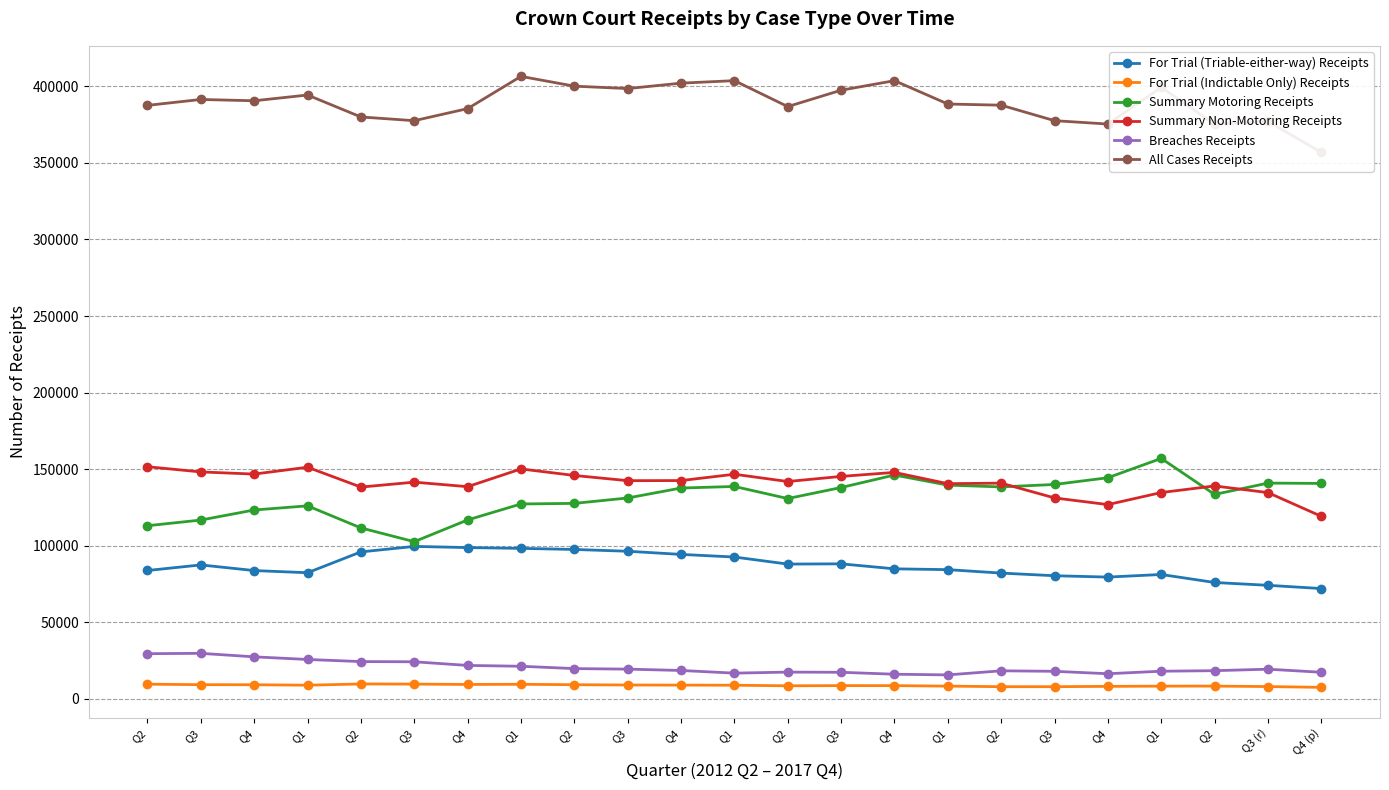

Reading left to right, transcribe all the data shown in this chart.

For Trial (Triable-either-way) Receipts: 83822	87460	83779	82365	95970	99551	98787	98267	97563	96390	94330	92620	88014	88170	84916	84375	82129	80407	79524	81215	75993	74150	72029
For Trial (Indictable Only) Receipts: 9581	9267	9223	8924	9732	9643	9411	9507	9241	9056	8976	8903	8537	8656	8636	8327	7950	7952	8162	8304	8343	8033	7515
Summary Motoring Receipts: 113060	116764	123331	126041	111634	102634	116833	127269	127653	131174	137671	138695	130813	138004	146164	139566	138408	139995	144400	157017	133496	140893	140687
Summary Non-Motoring Receipts: 151590	148187	146782	151256	138297	141513	138562	150149	145877	142488	142549	146681	141924	145265	147879	140514	140872	131210	126861	134732	139034	134696	119200
Breaches Receipts: 29503	29729	27444	25723	24351	24213	21832	21290	19764	19416	18540	16799	17473	17351	16092	15655	18315	17997	16411	18055	18398	19383	17371
All Cases Receipts: 387556	391407	390559	394309	379984	377554	385425	406482	400098	398524	402066	403698	386761	397446	403687	388437	387674	377561	375358	399323	375264	377155	356802